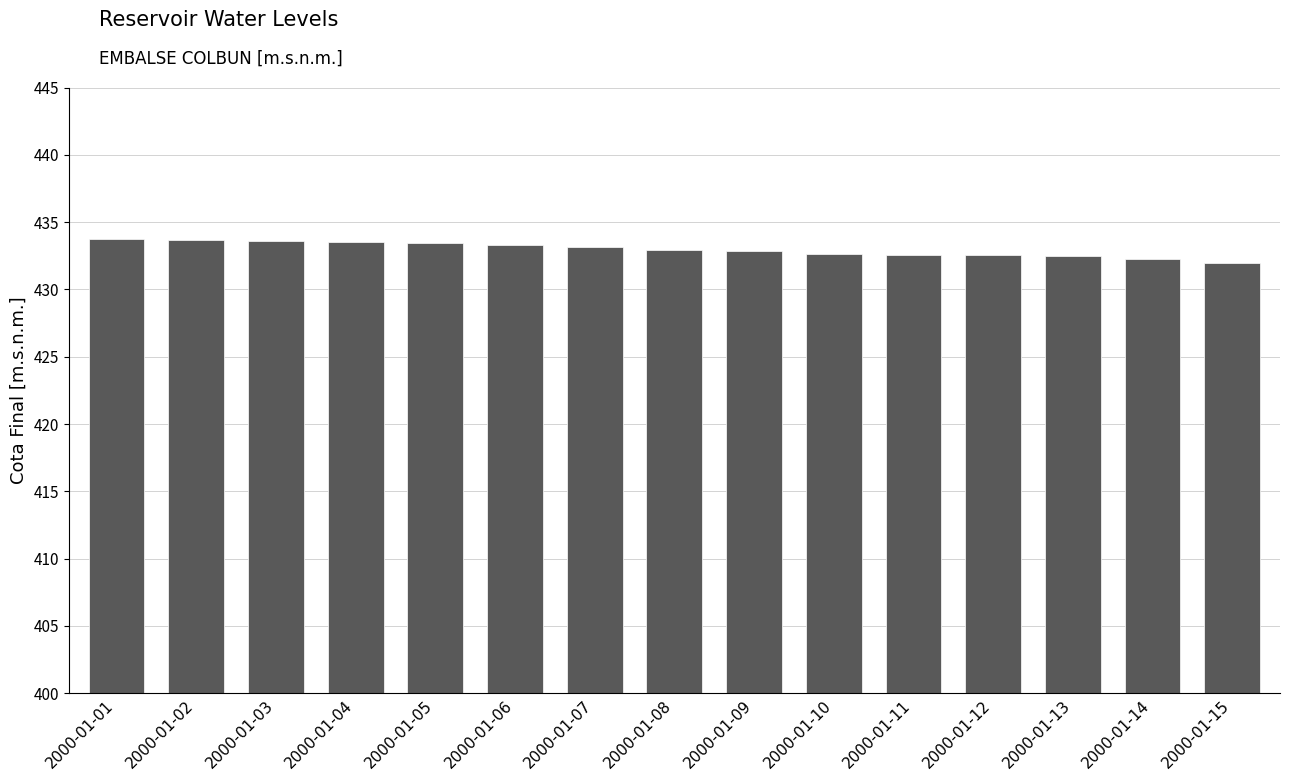

True or false: the data shows 667.4 at 2000-01-07.

False